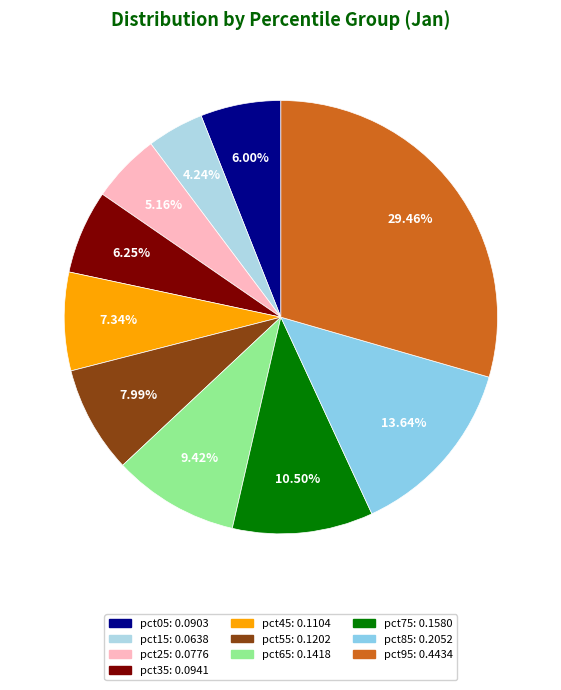

Count the number of slices in the pie.

10